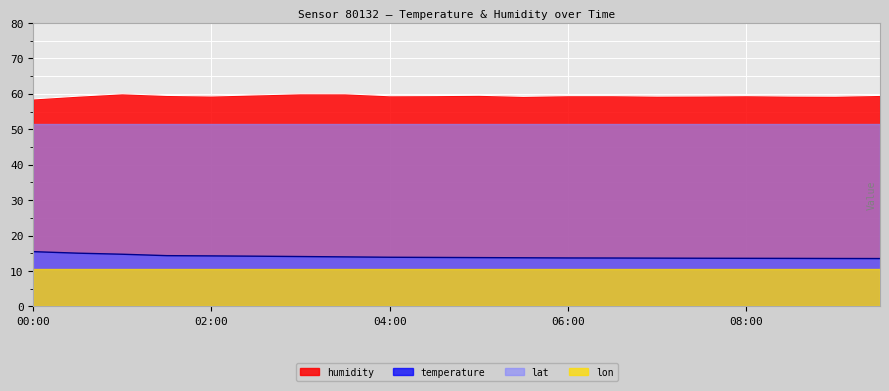

What is the maximum value shown in the chart?

60.0